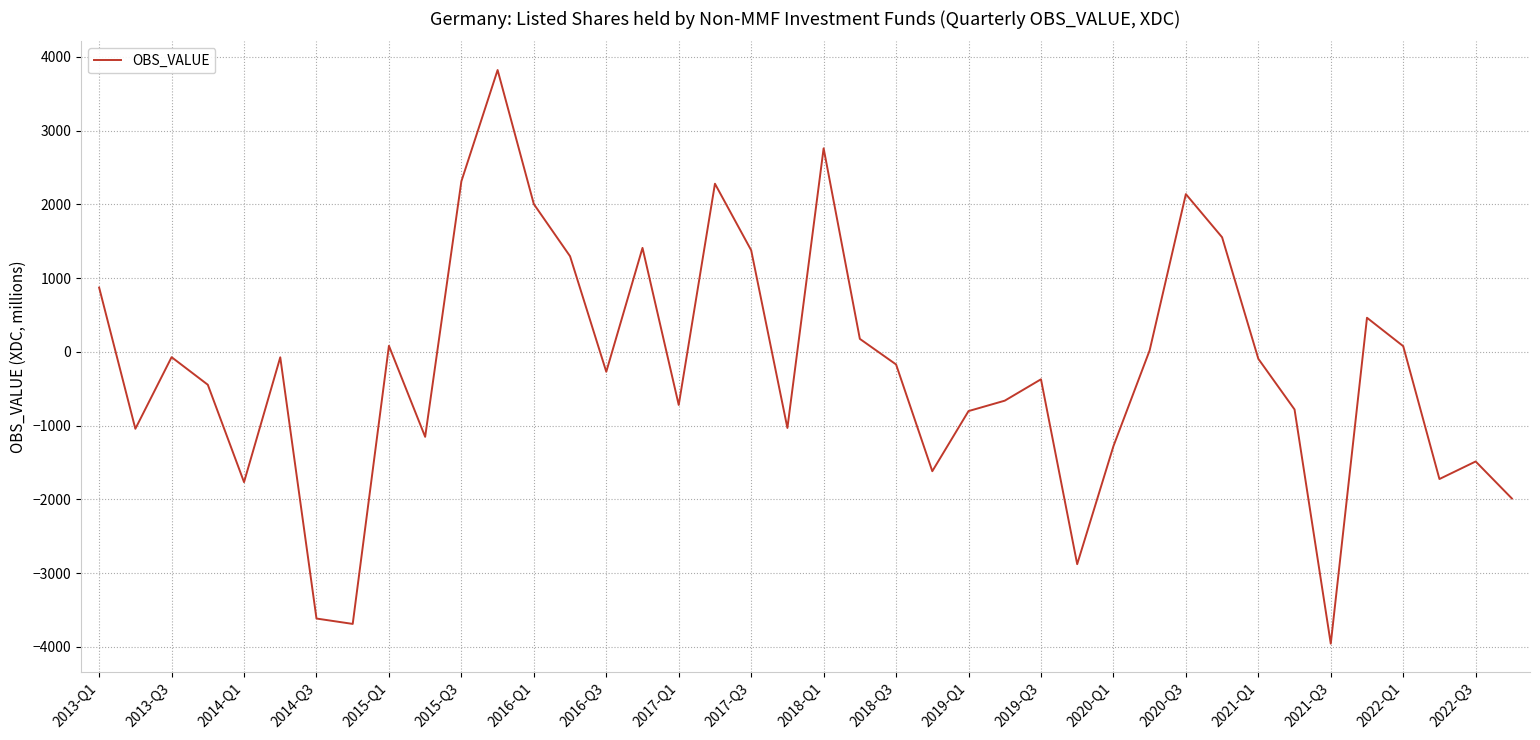

What is the minimum value shown in the chart?

-3956